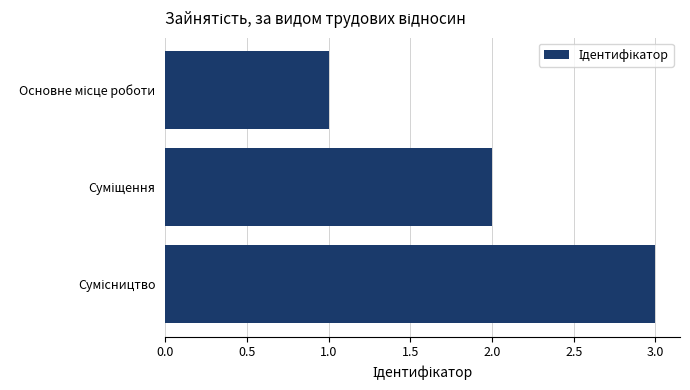

What is the greatest value displayed?

3